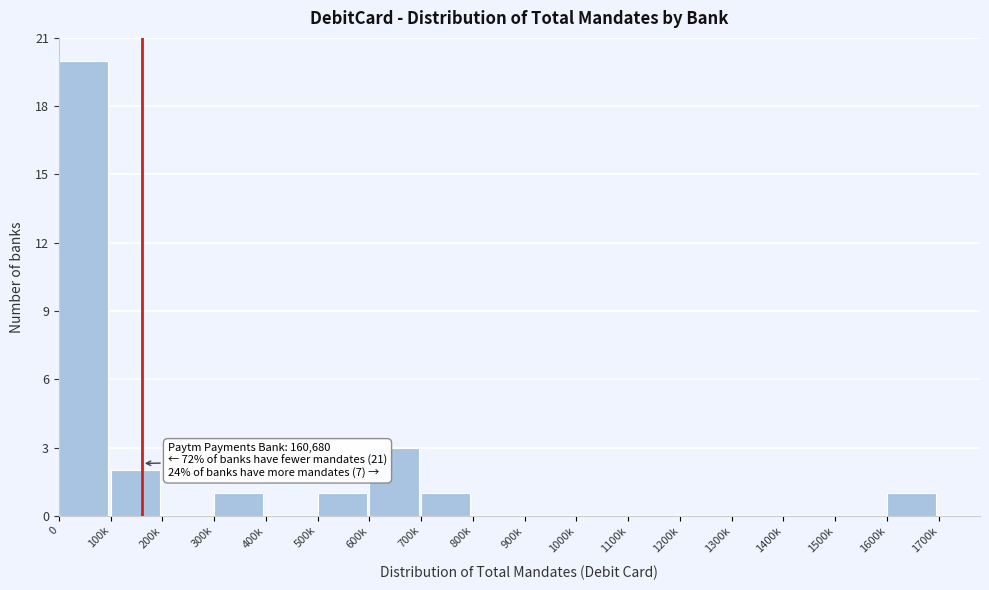

Reading left to right, list all the values displayed in this chart.

0=20	100k=2	200k=0	300k=1	400k=0	500k=1	600k=3	700k=1	800k=0	900k=0	1000k=0	1100k=0	1200k=0	1300k=0	1400k=0	1500k=0	1600k=1